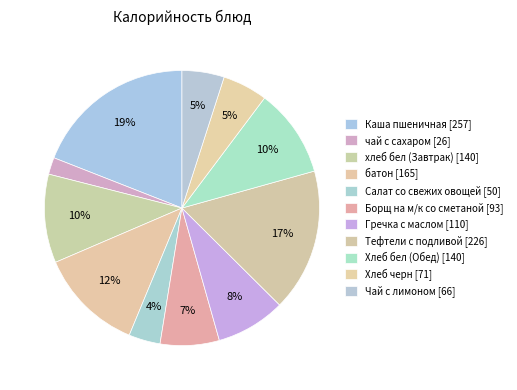

Which category has the smallest portion of the pie?

чай с сахаром